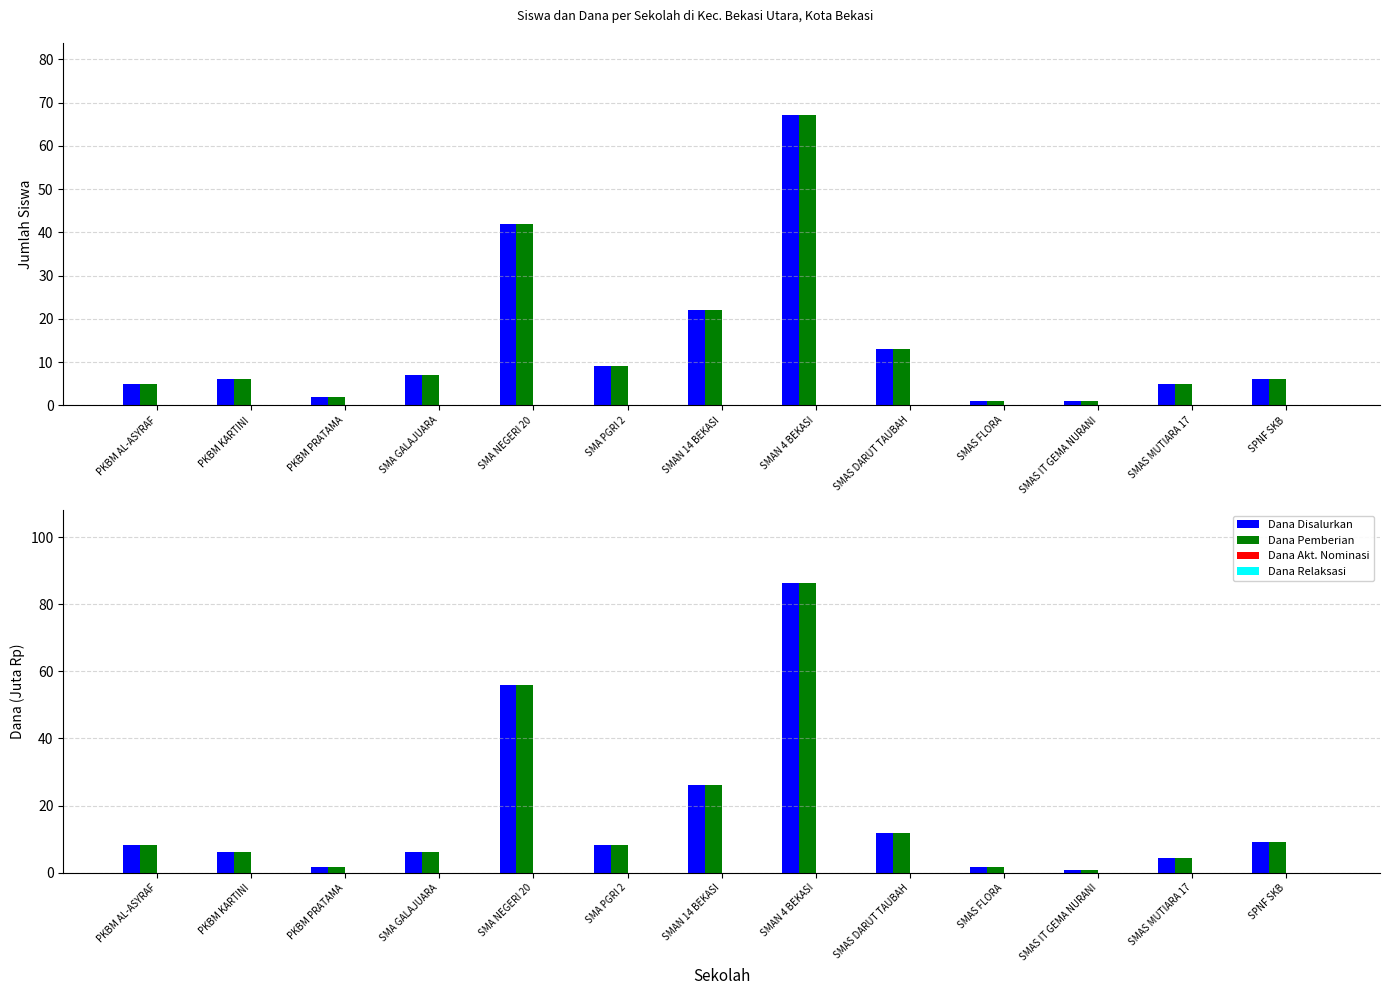

Rank the series by their maximum value, from highest to lowest.

Siswa Disalurkan, Siswa Pemberian